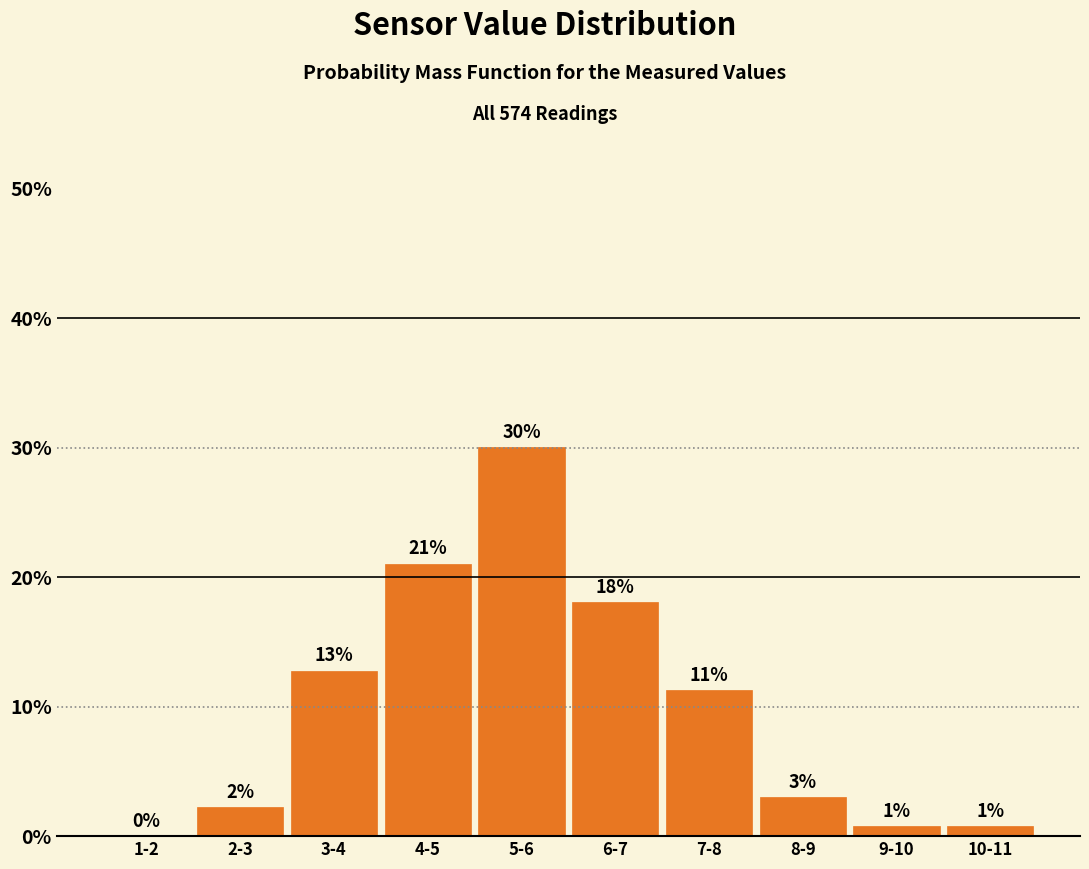

What is the change in value from 3-4 to 10-11?

-12.0